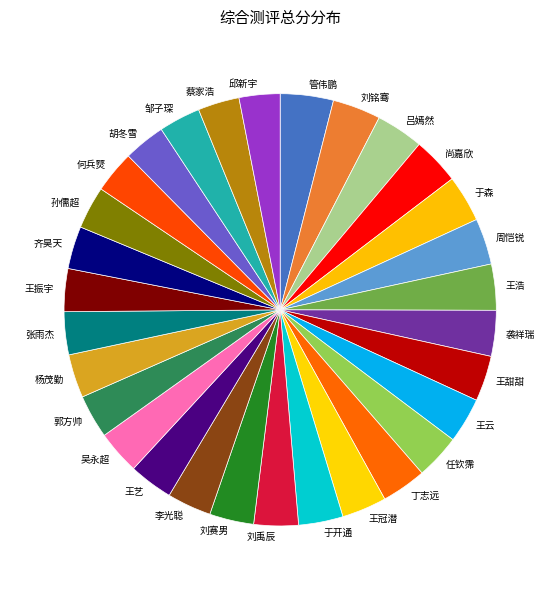

What is the ratio of the value at 吴永超 to the value at 孙儒超?

1.0